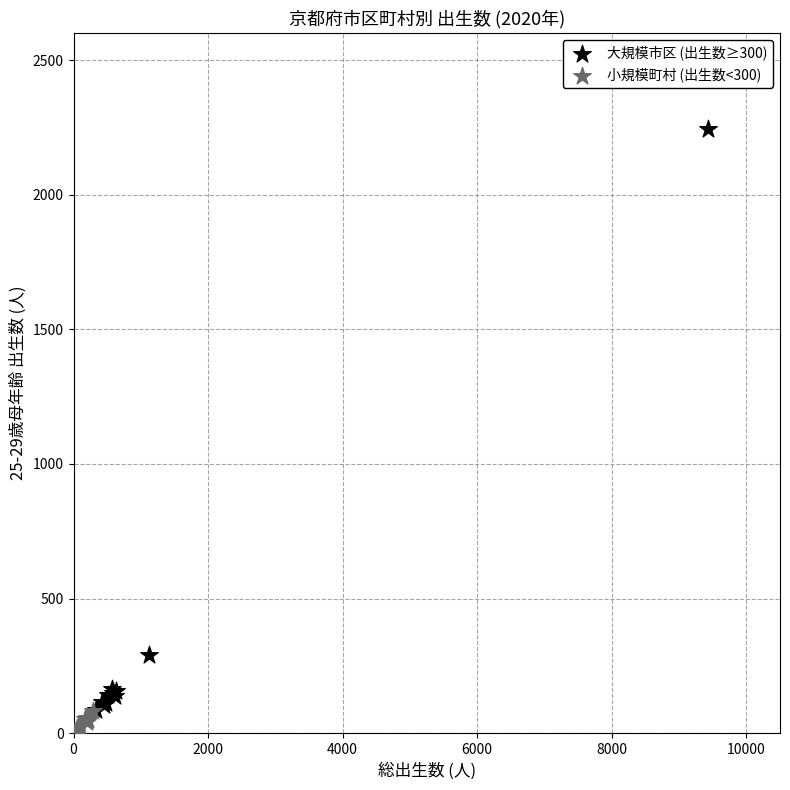

Which series has the widest spread of Y values?

大規模市区 (出生数≥300)